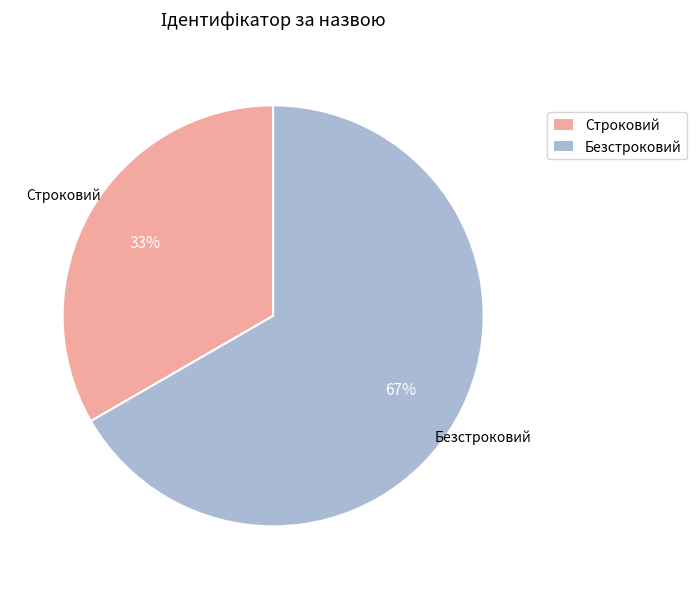

Which slice is the smallest?

Строковий